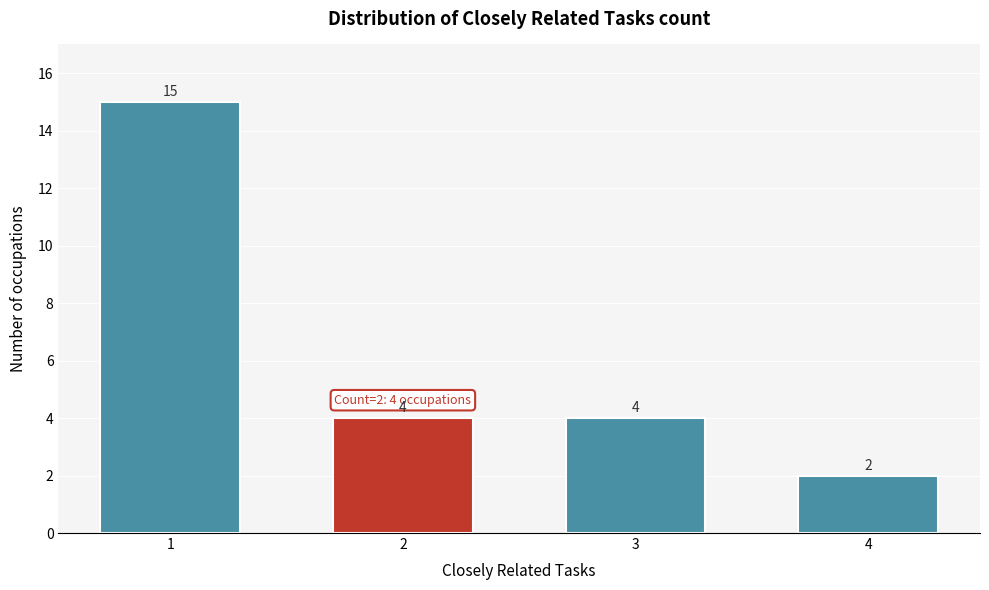

Reading left to right, transcribe all the data shown in this chart.

1=15	2=4	3=4	4=2